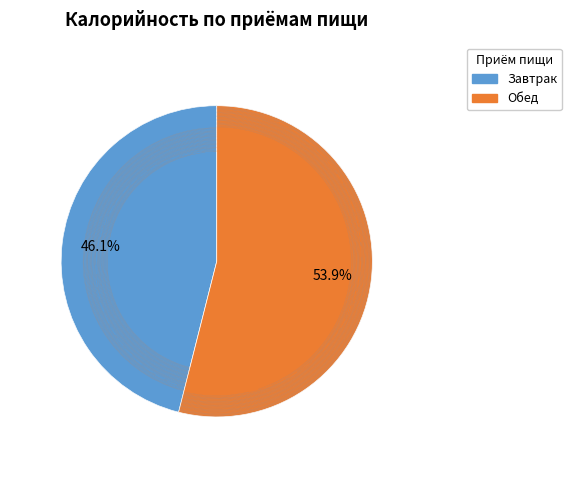

Which slice represents more than half of the pie?

Обед